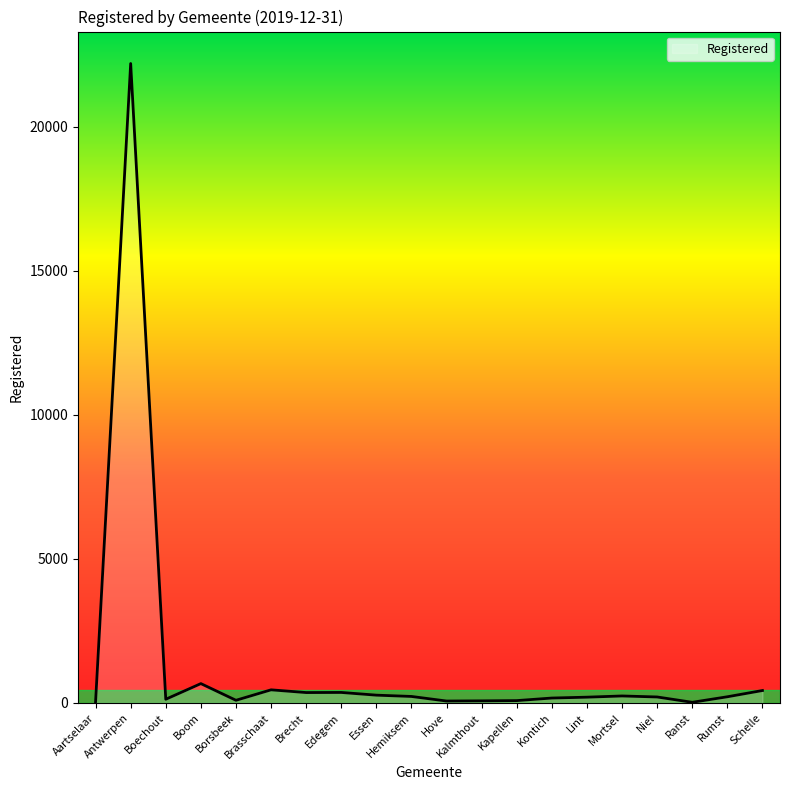

Where is the first local minimum?

Boechout